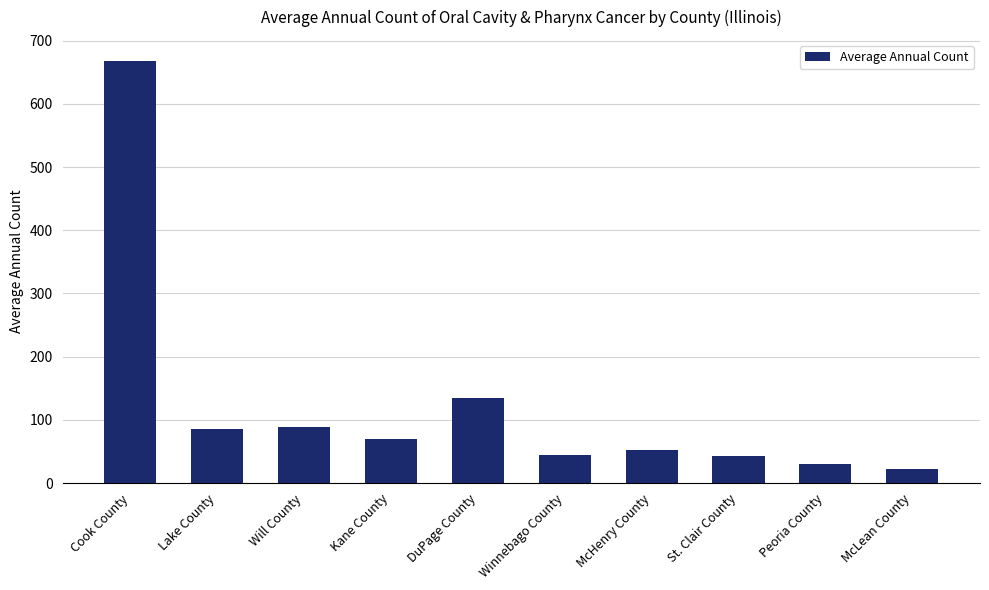

What is the label of the 10th bar from the left?

McLean County